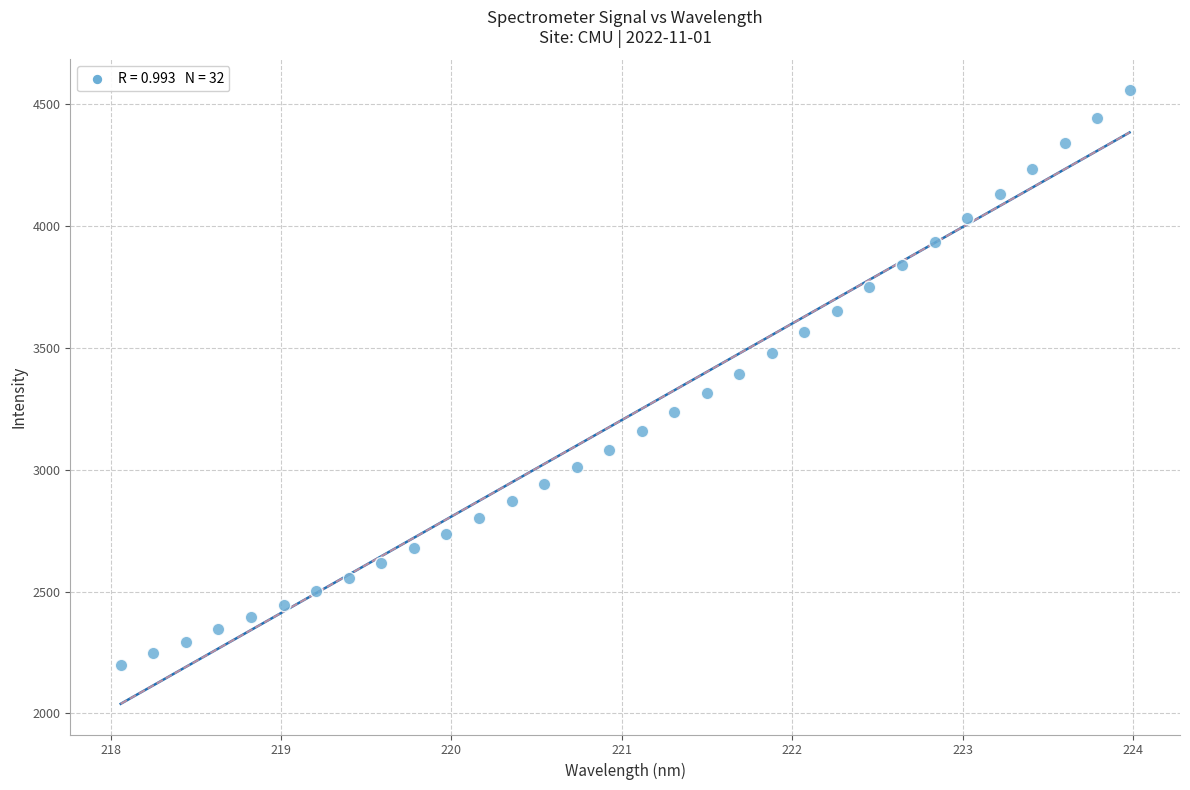

What is the range of X values (max minus min)?

5.9